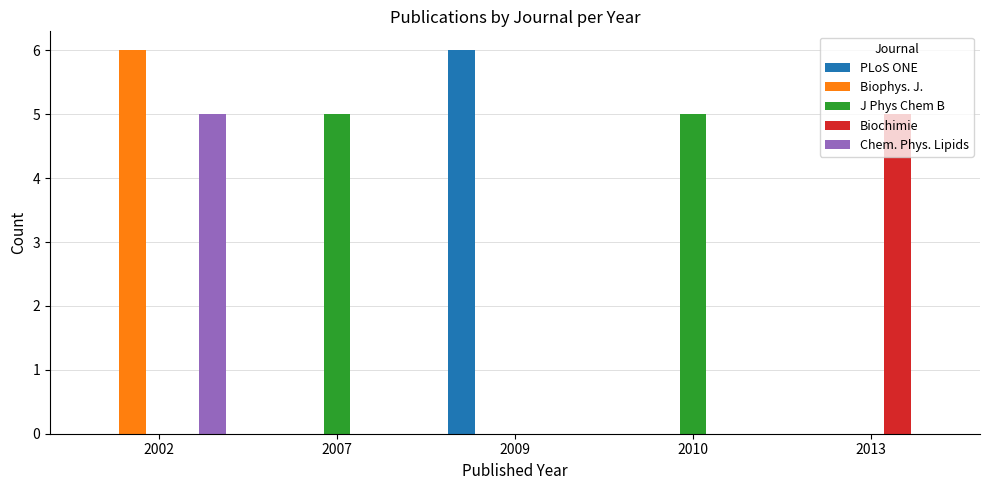

The value of Chem. Phys. Lipids at 2013 is 0. True or false?

True